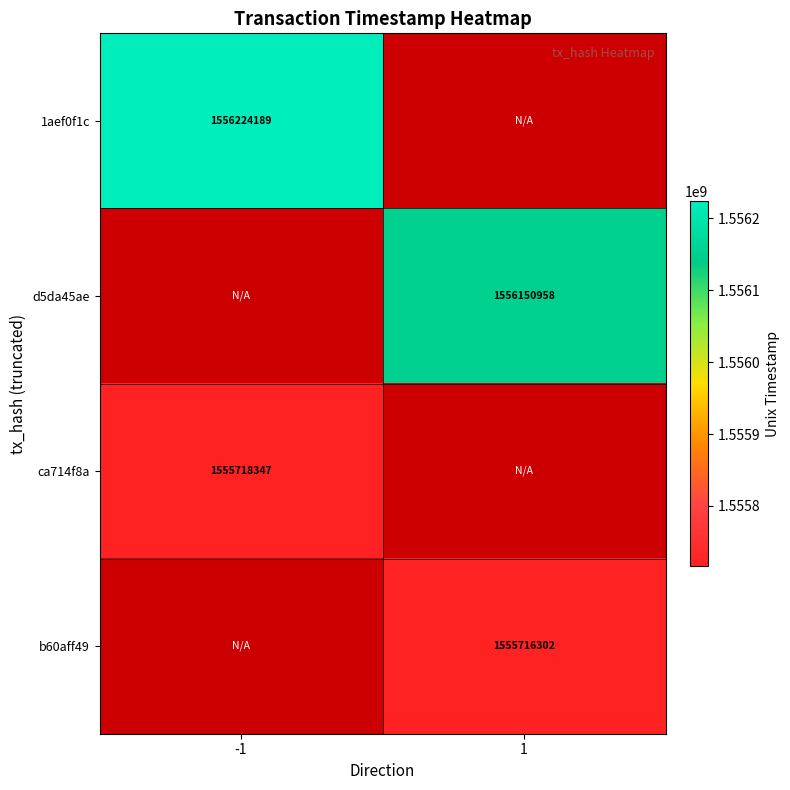

What is the greatest value displayed?

1556224189.0